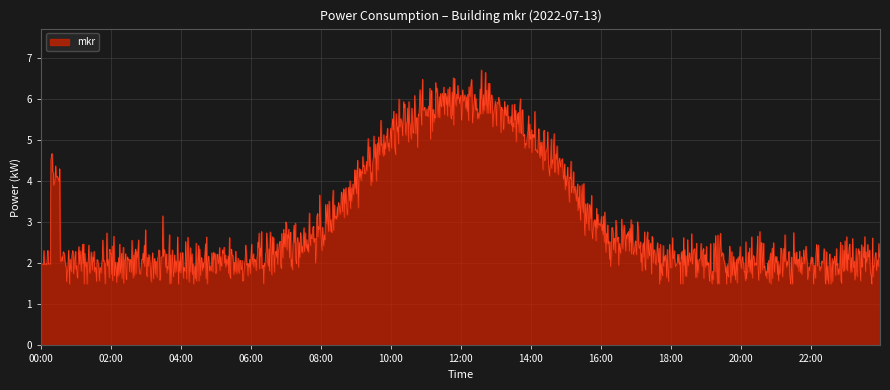

How many categories are shown in the chart?

1440